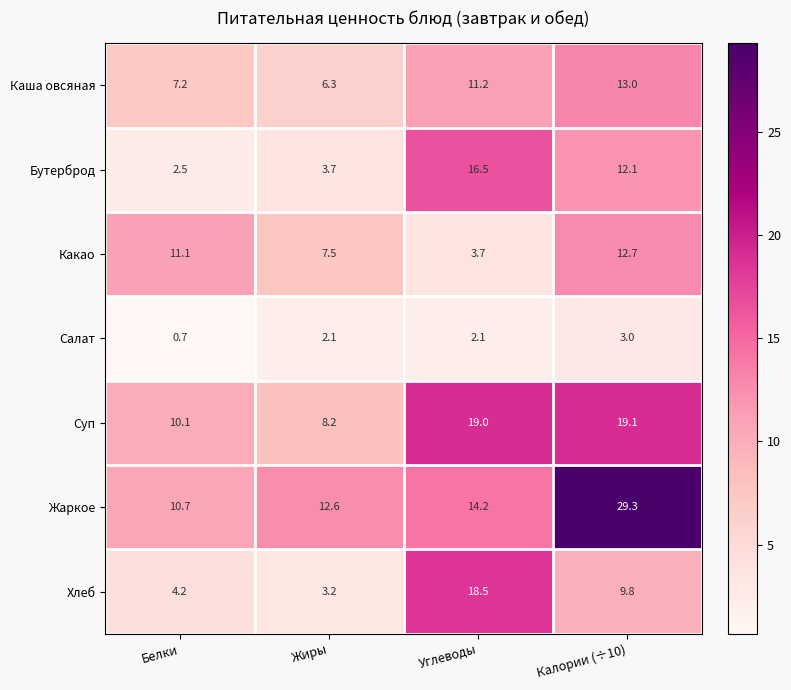

List the series in order of their peak value, lowest first.

Салат, Какао, Каша овсяная, Бутерброд, Хлеб, Суп, Жаркое